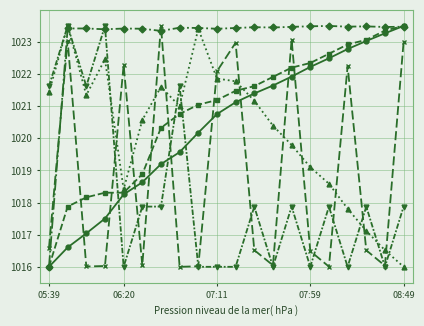

What is the greatest value displayed?

1023.5